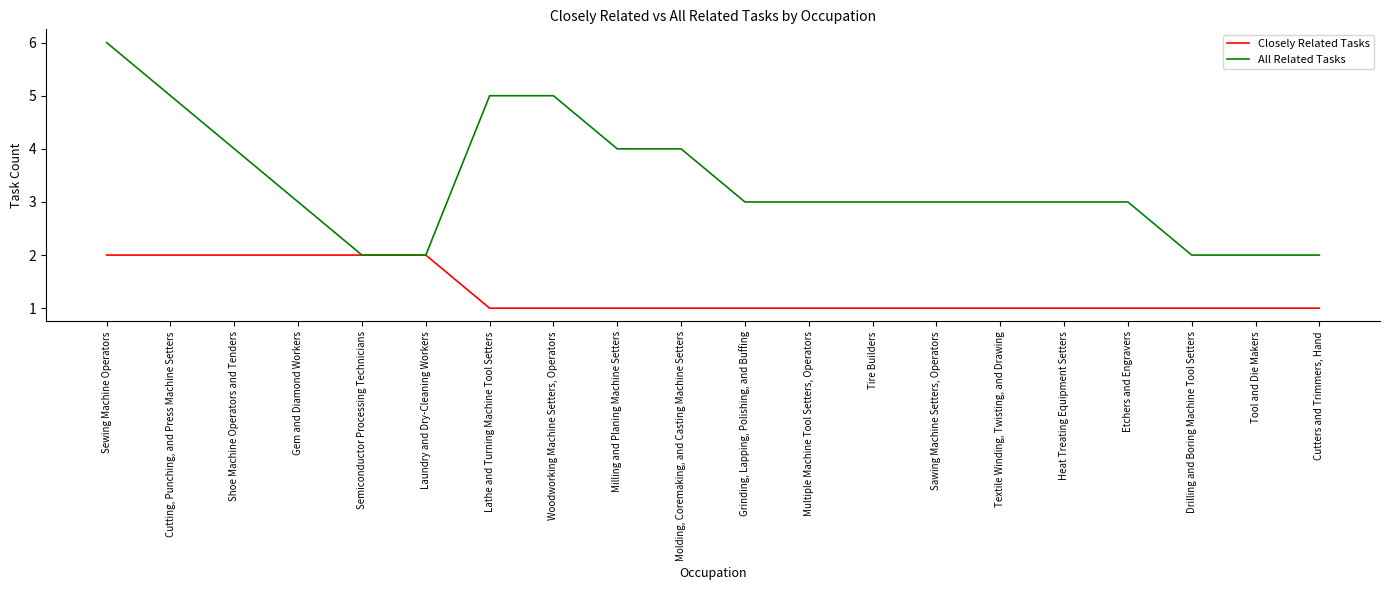

What is the spread (max minus min) of values at Lathe and Turning Machine Tool Setters?

4